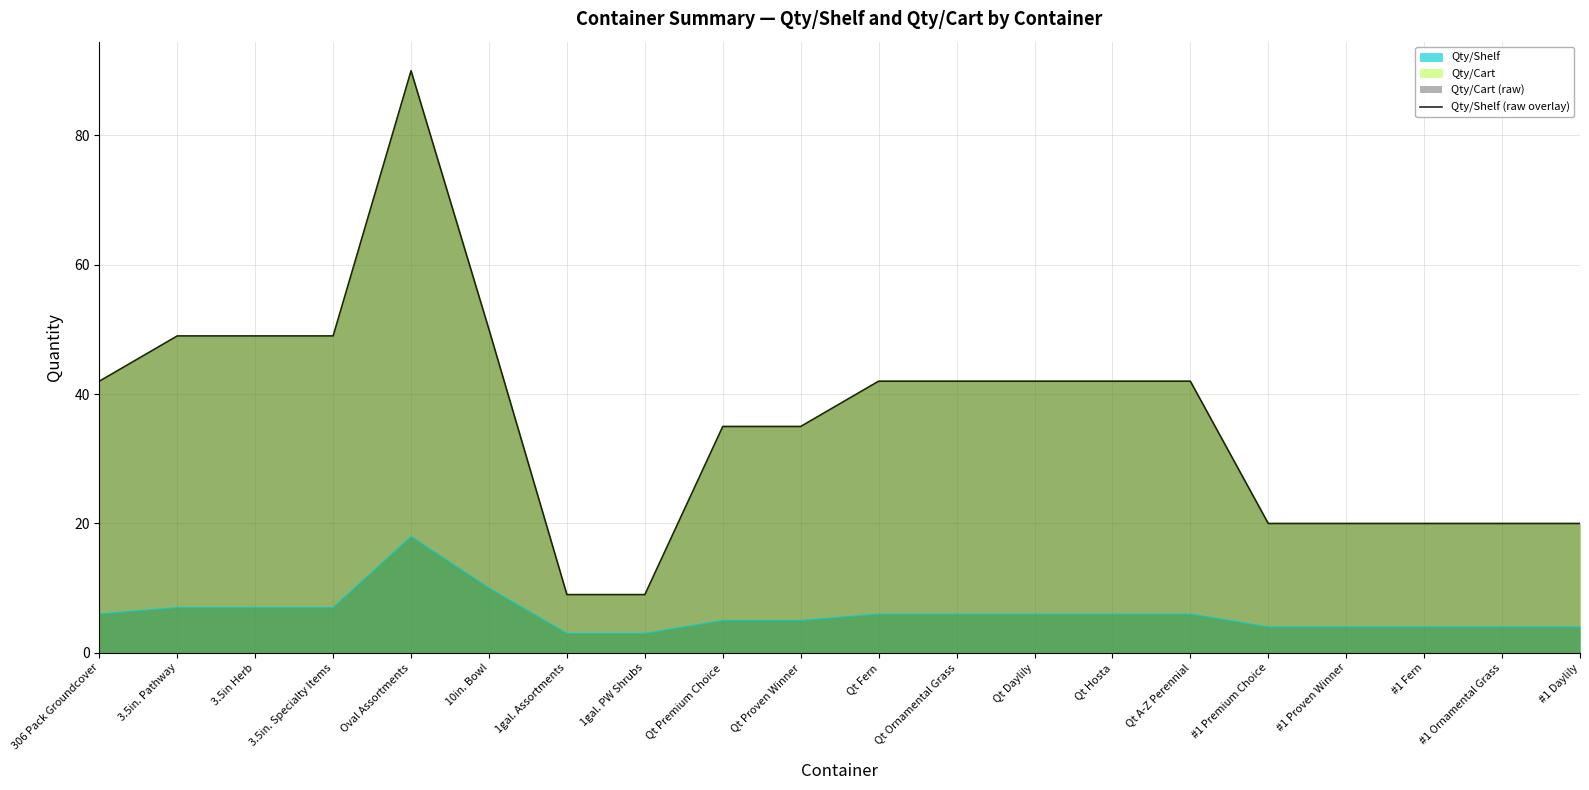

True or false: there are more than 0 points higher than both neighbors.

True